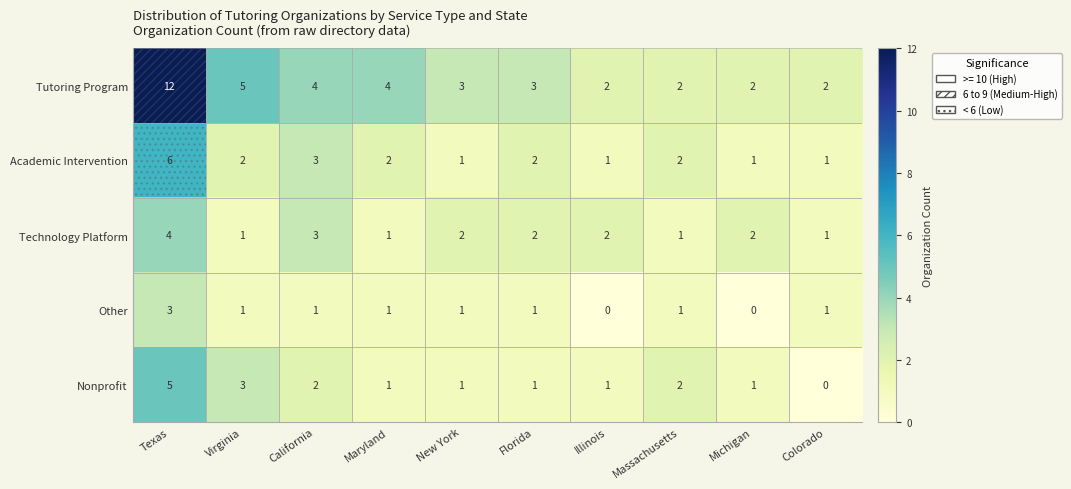

Which series has the widest spread of values?

Tutoring Program